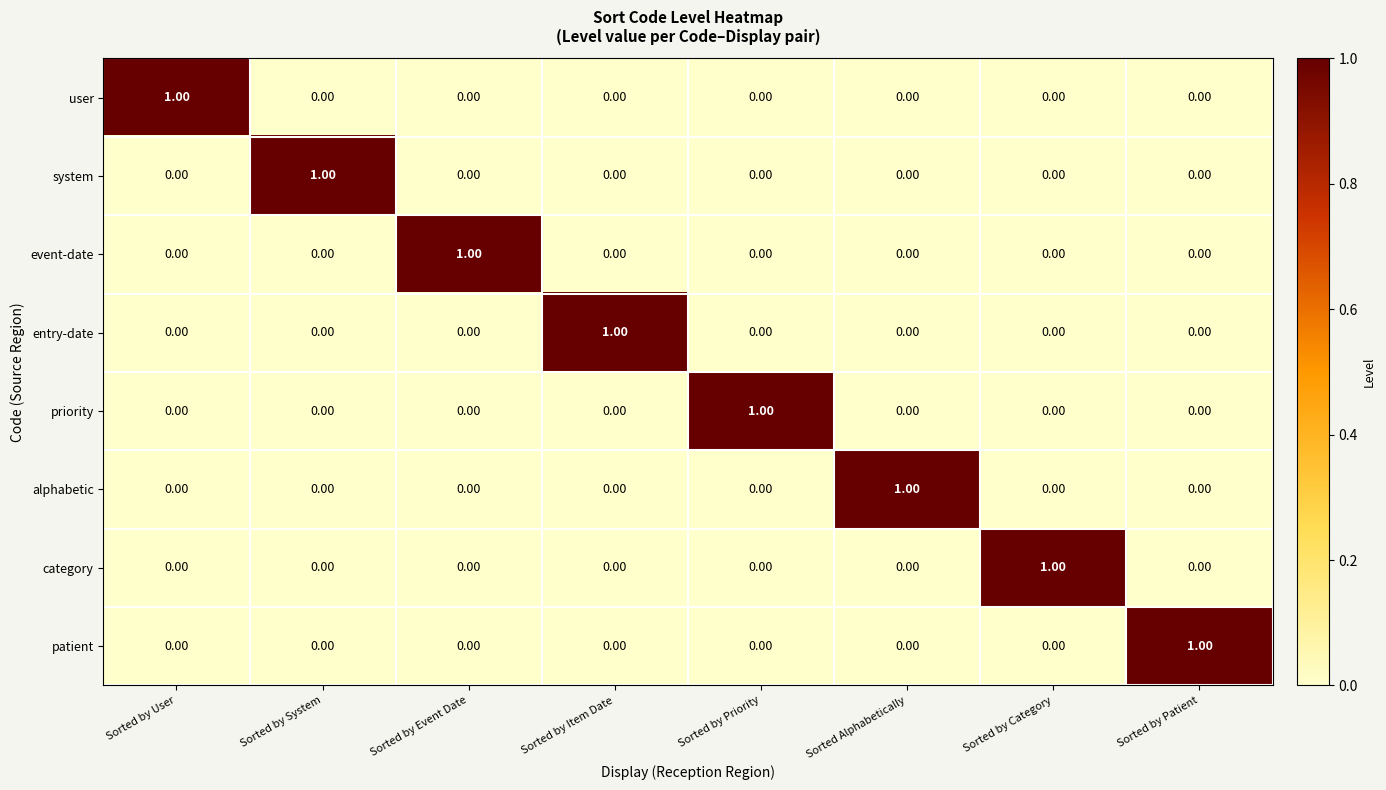

What is the total value across all series at Sorted by User?

1